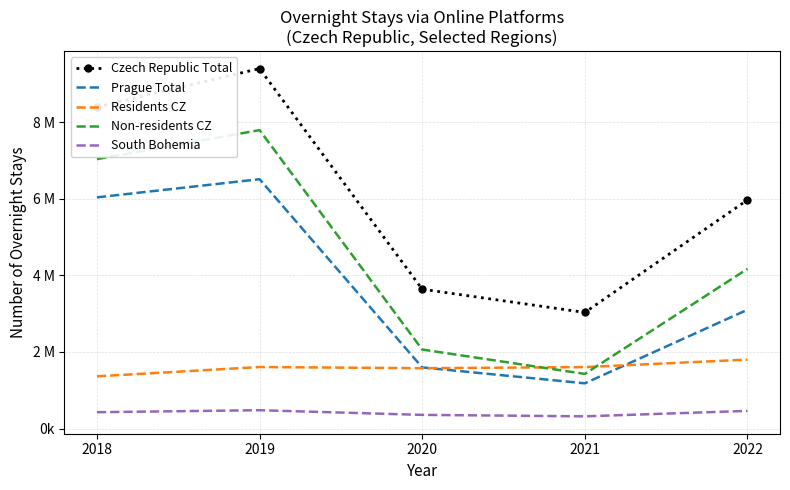

At how many categories does at least one series exceed 2415429?

5